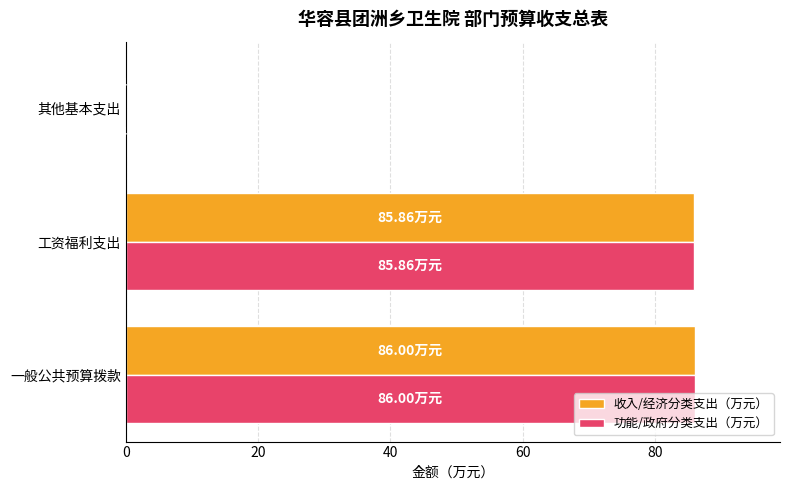

What is the sum of all 功能/政府分类支出（万元） values?

172.0